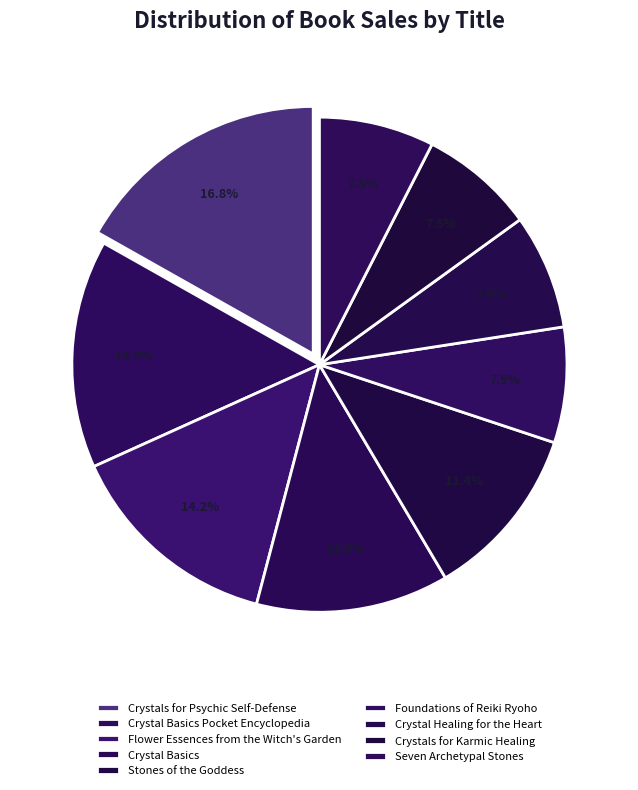

What is the largest slice in the pie chart?

Crystals for Psychic Self-Defense